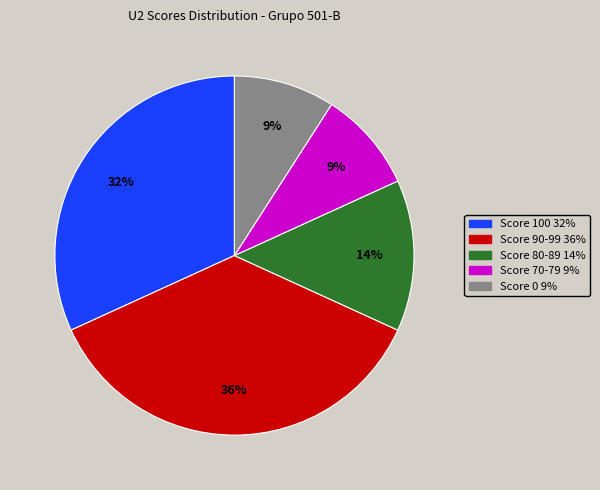

Is there a majority slice in this chart?

No